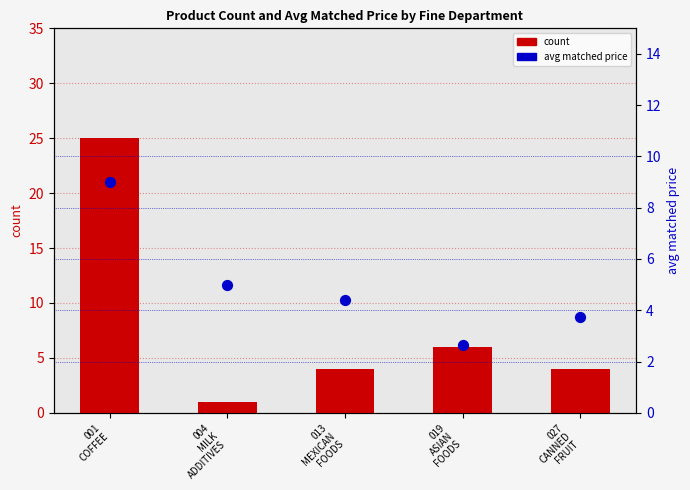

Which series contains the highest Y value?

count